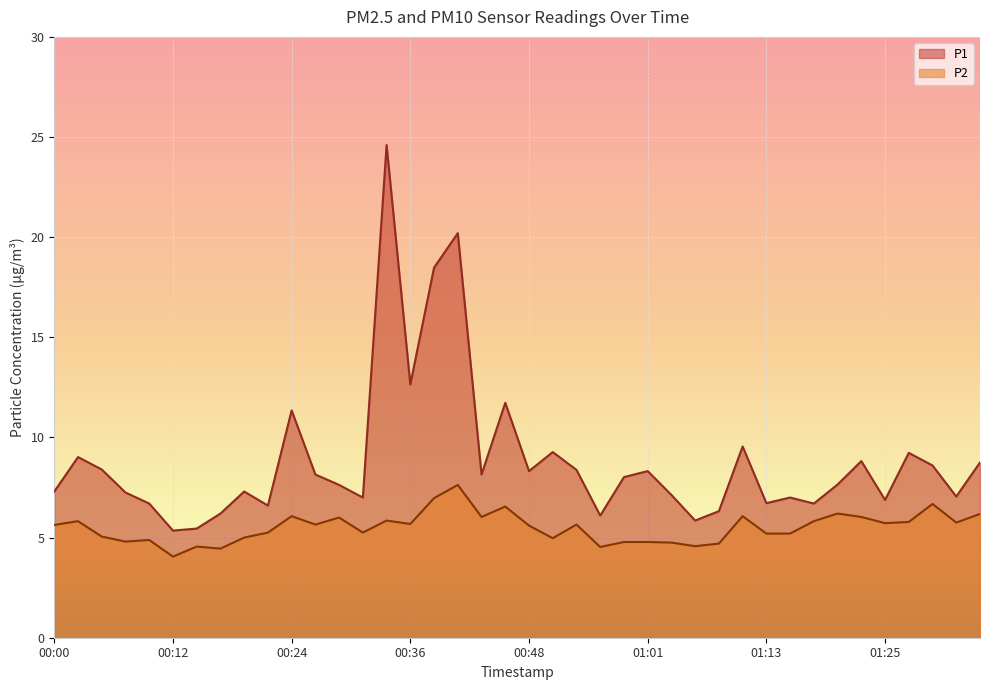

At which label does P1 first exceed 8?

00:02